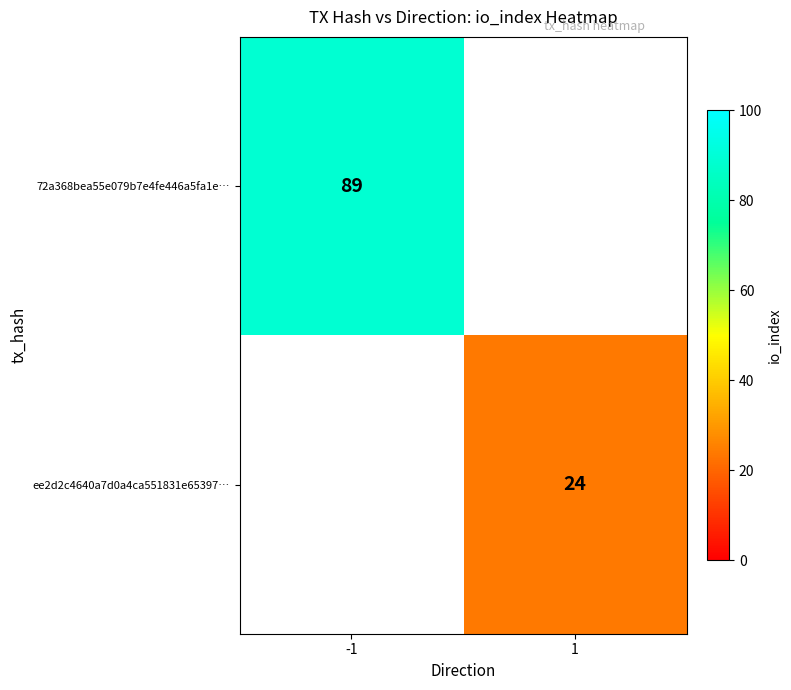

What is the maximum value shown in the chart?

89